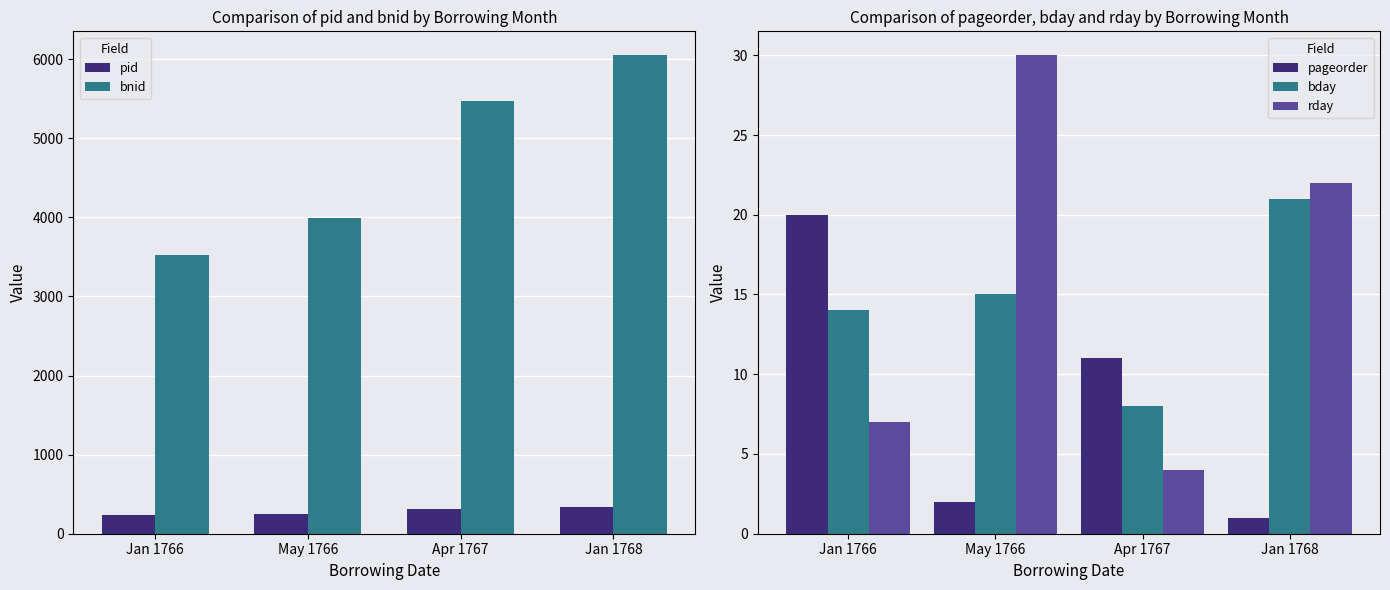

What is the difference between the highest and lowest values at Jan 1766?

3516